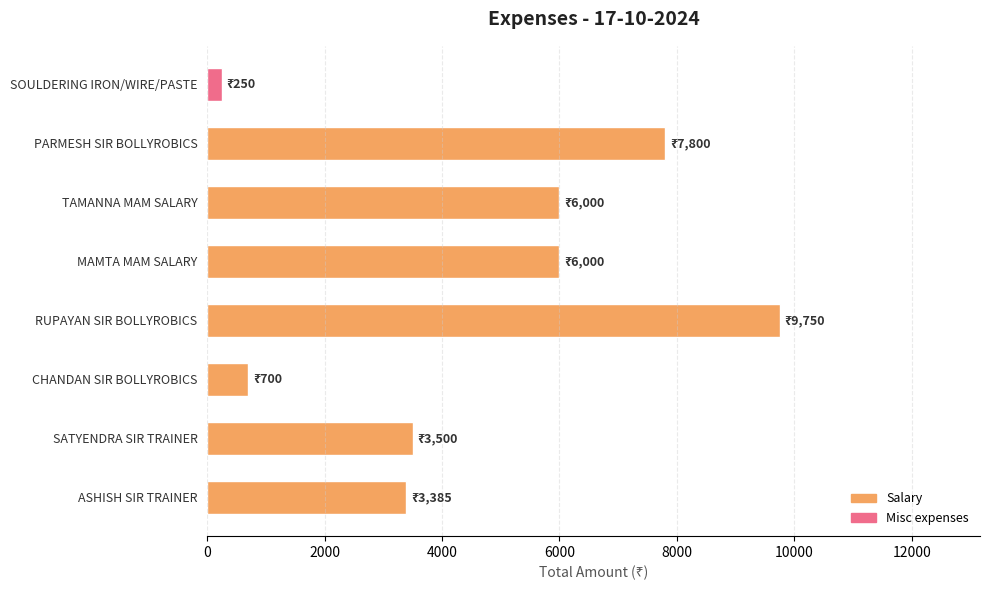

At which category does the chart reach its peak across all series?

RUPAYAN SIR BOLLYROBICS